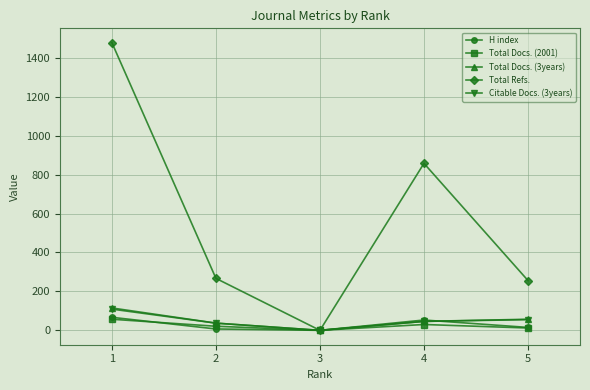

What is the greatest value displayed?

1478